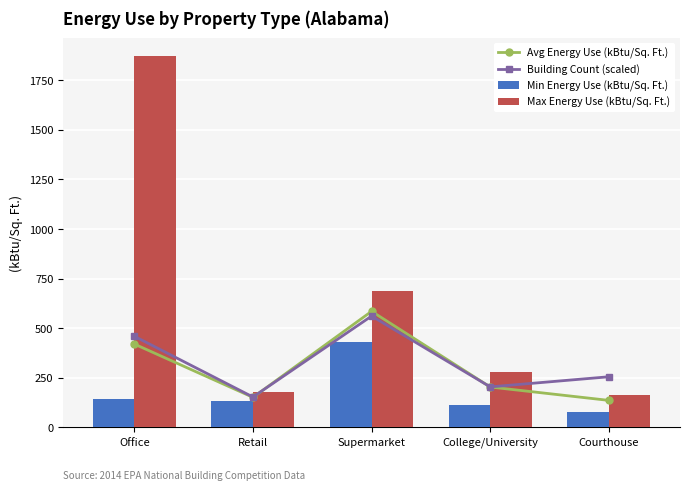

Rank the series by their maximum value, from lowest to highest.

Min Energy Use (kBtu/Sq. Ft.), Building Count (scaled), Avg Energy Use (kBtu/Sq. Ft.), Max Energy Use (kBtu/Sq. Ft.)